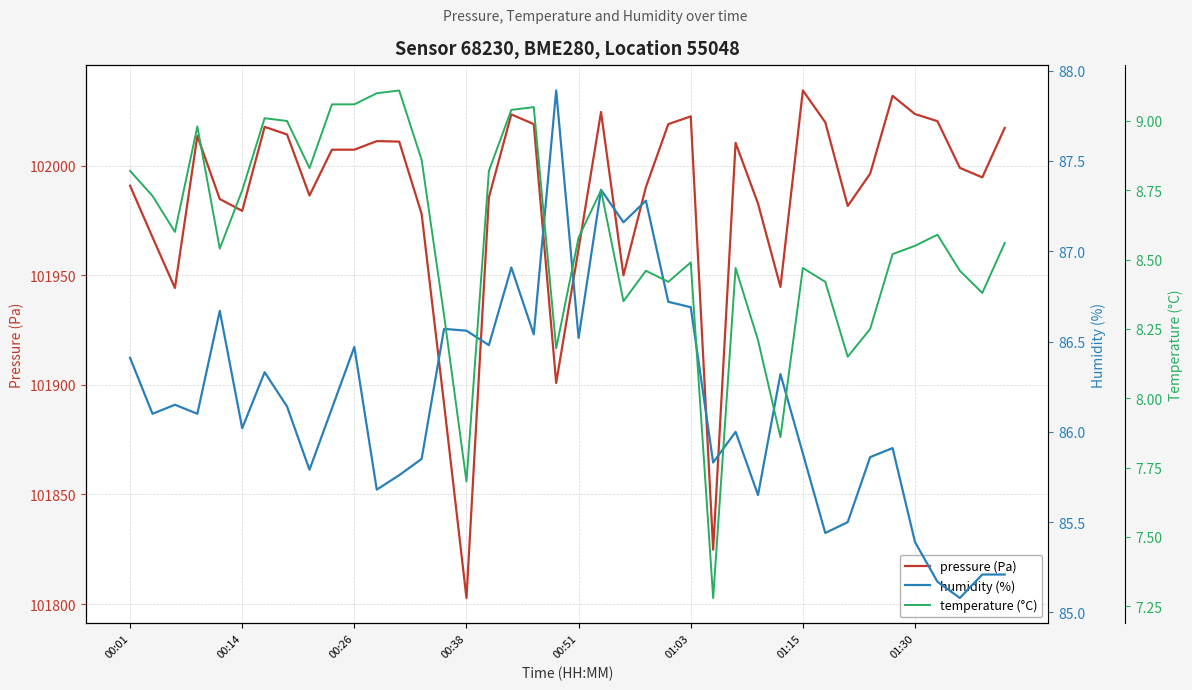

The value of pressure (Pa) at 00:26 is 149538.7. True or false?

False